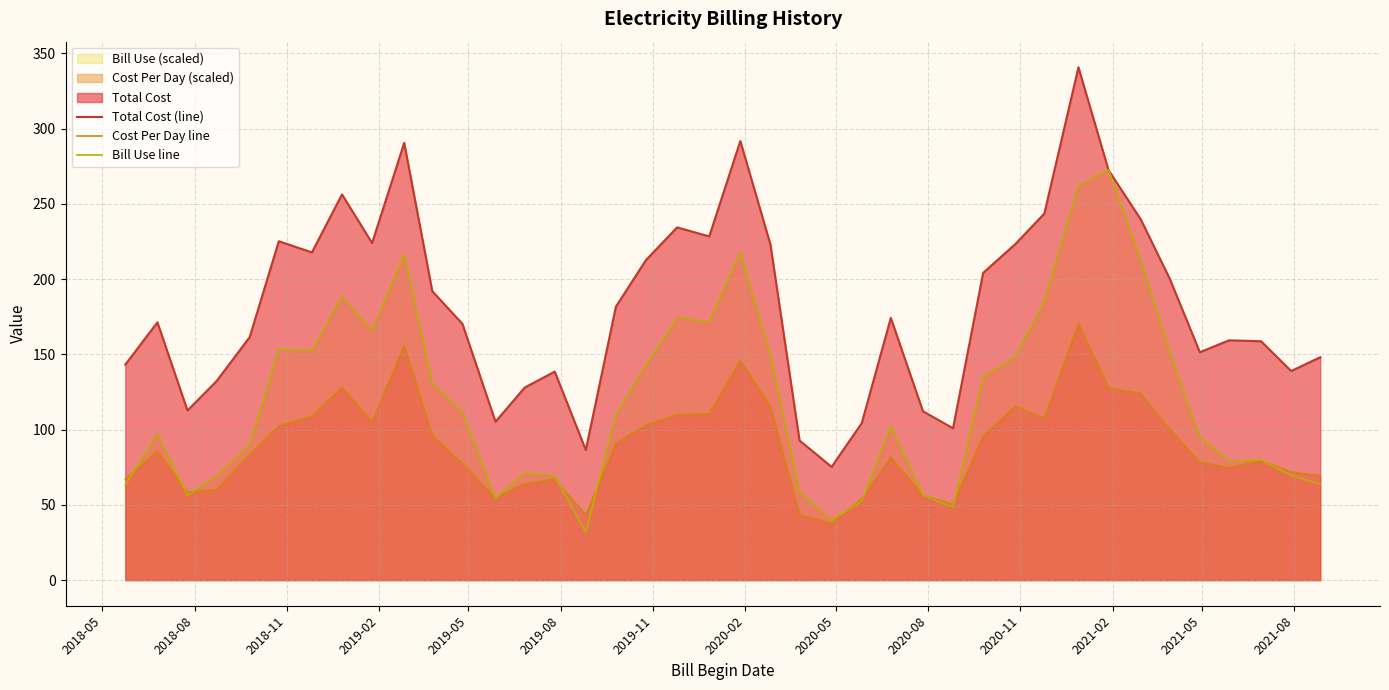

Which series has the largest range (max minus min)?

Total Cost (line)